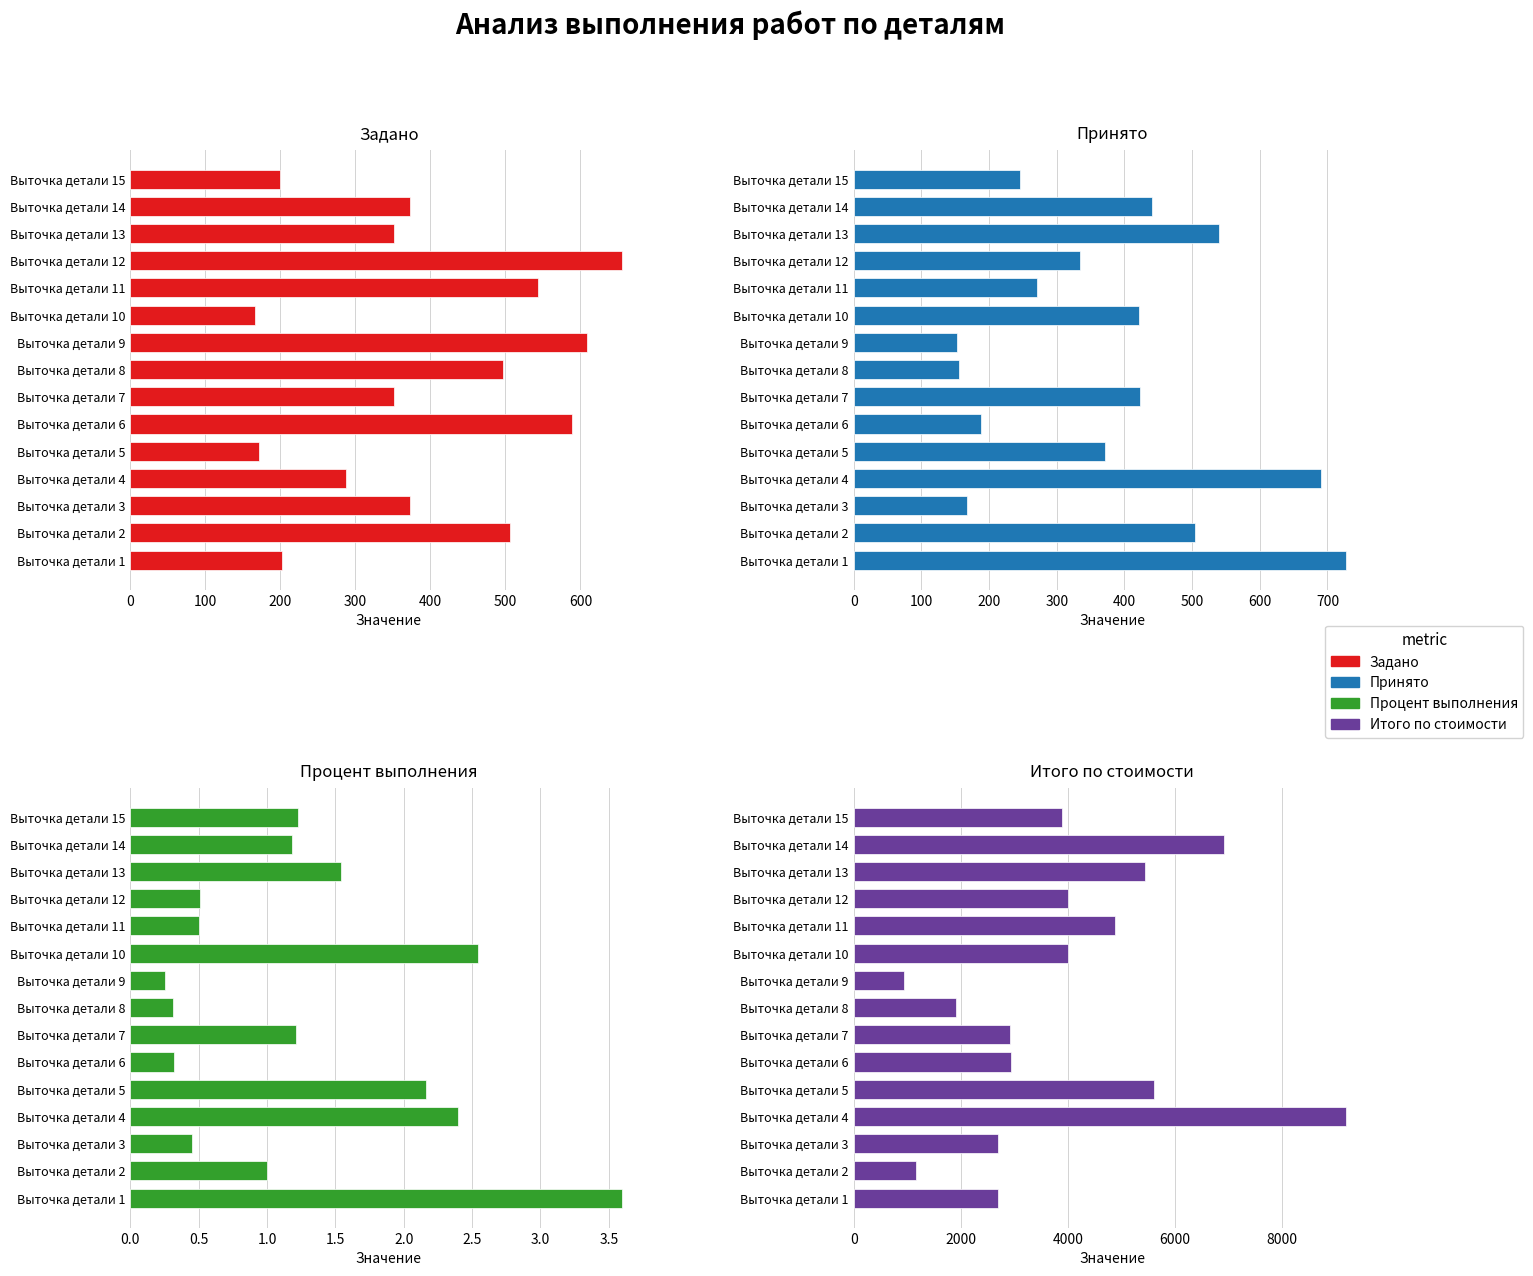

Does the chart contain any negative values?

No